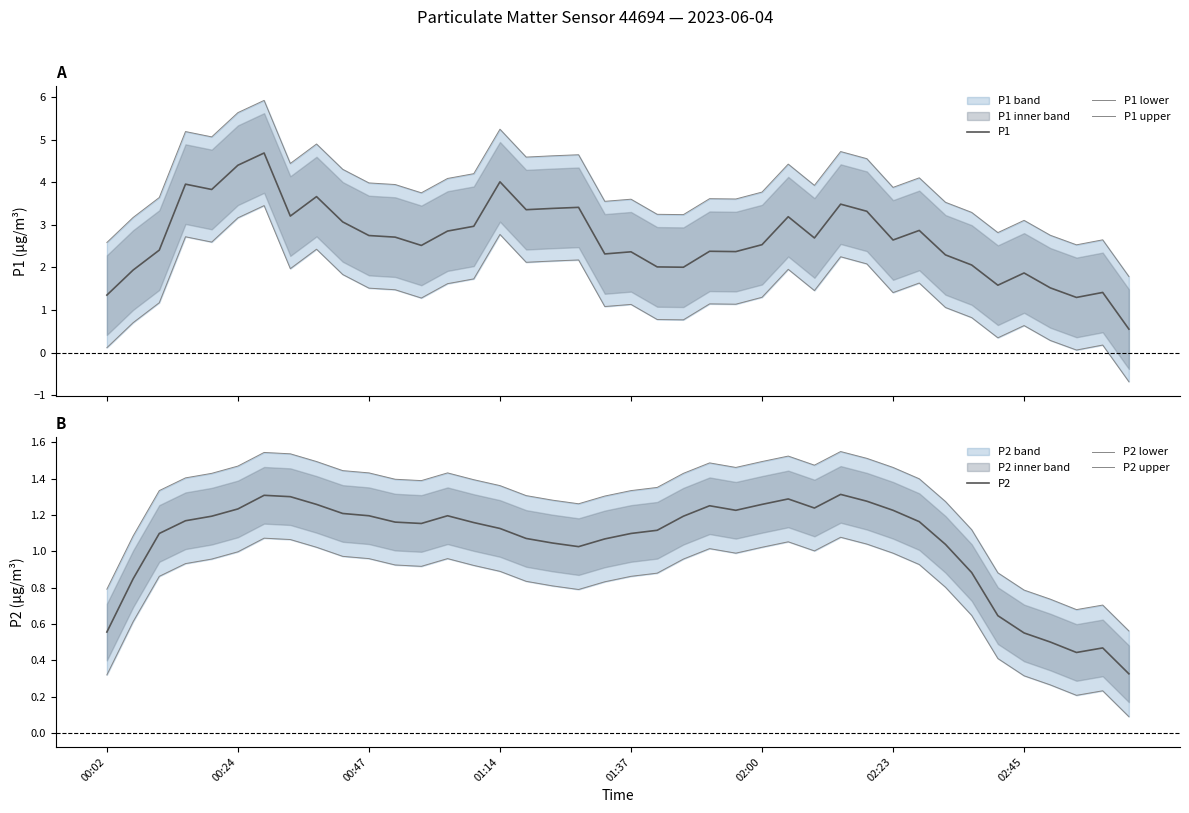

What is the maximum value for P1?

4.7